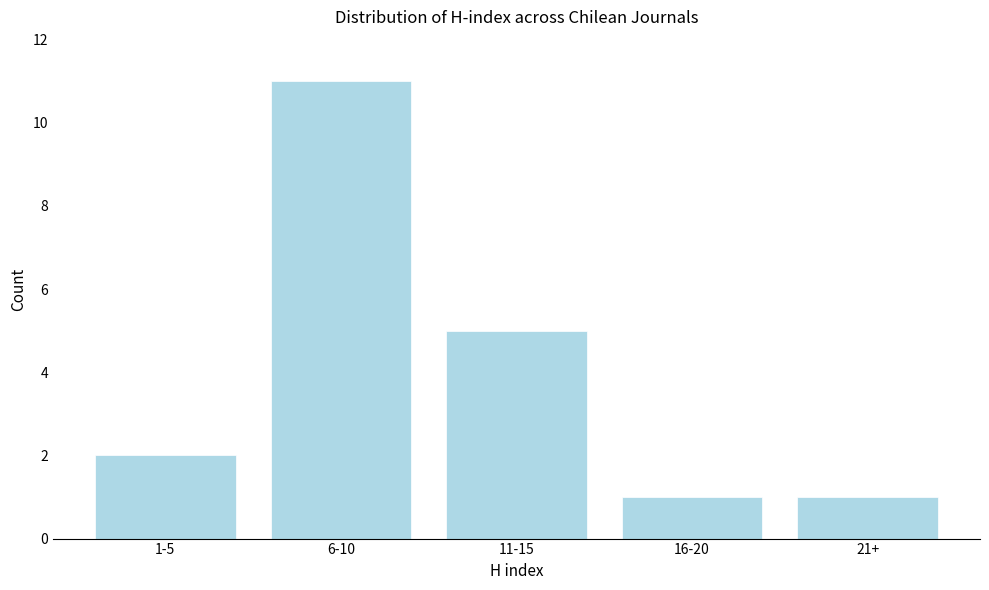

Reading left to right, what are all the values shown in this chart?

1-5=2	6-10=11	11-15=5	16-20=1	21+=1